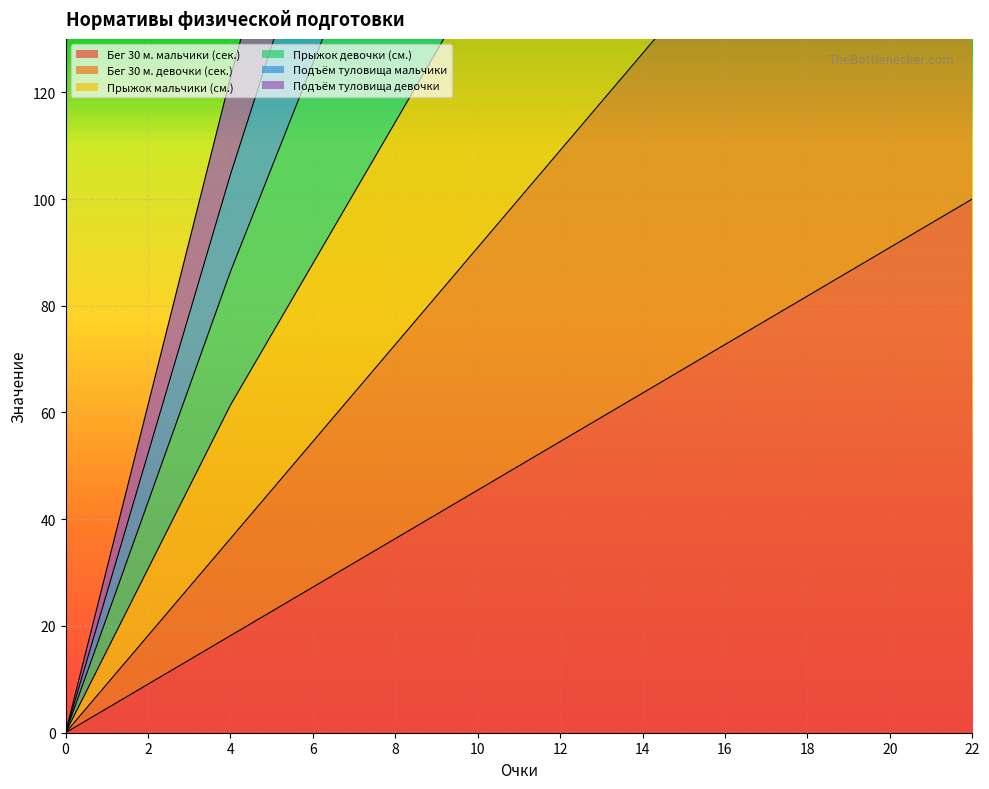

Which has a higher value, 6 or 22?

22